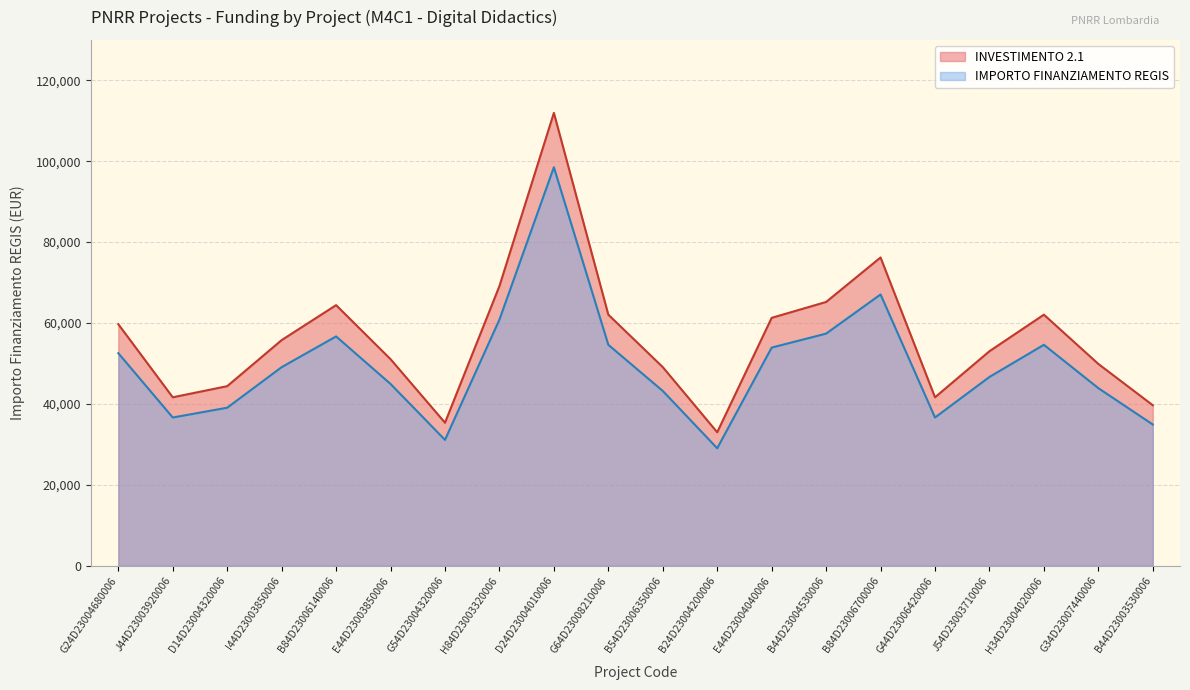

Which series has the largest total across all categories?

INVESTIMENTO 2.1